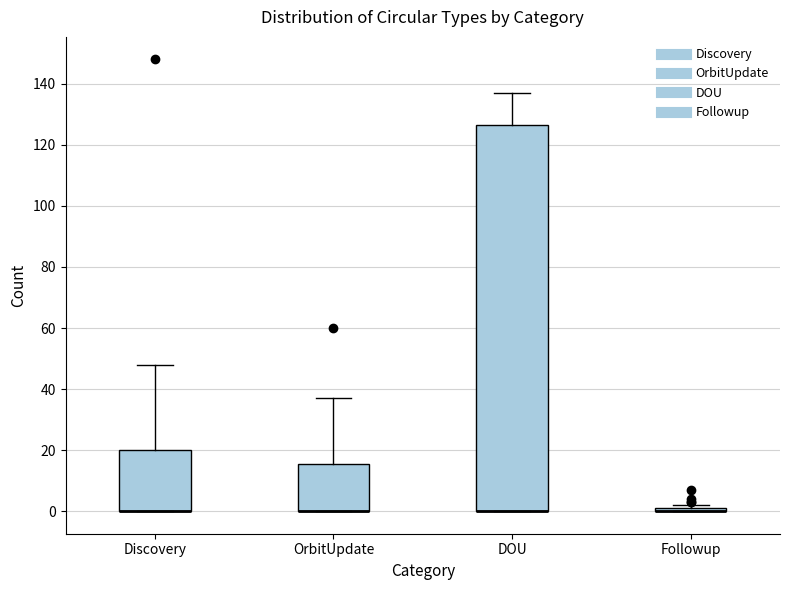

Comparing the boxes themselves (not the whiskers), which one is the tallest?

DOU